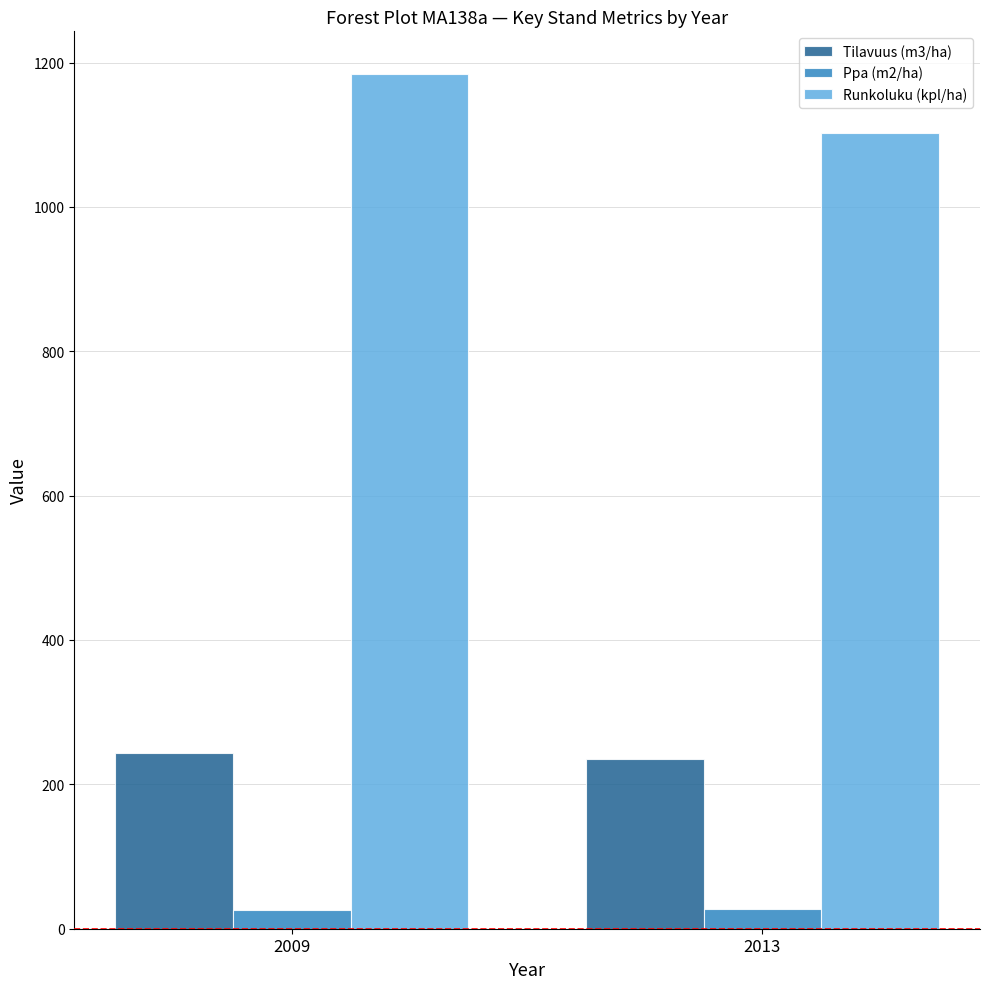

What is the value of the Ppa (m2/ha) bar at the 2nd from the left?

27.7